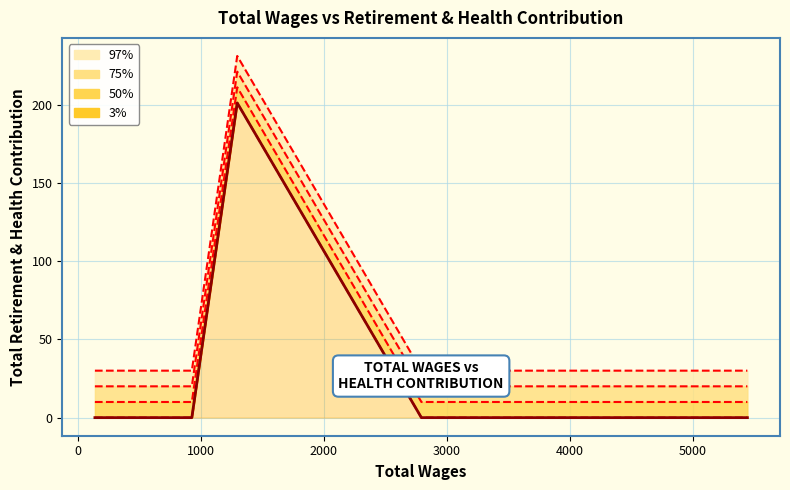

Reading right to left, what are all the values shown in this chart?

30	30	231	30	30